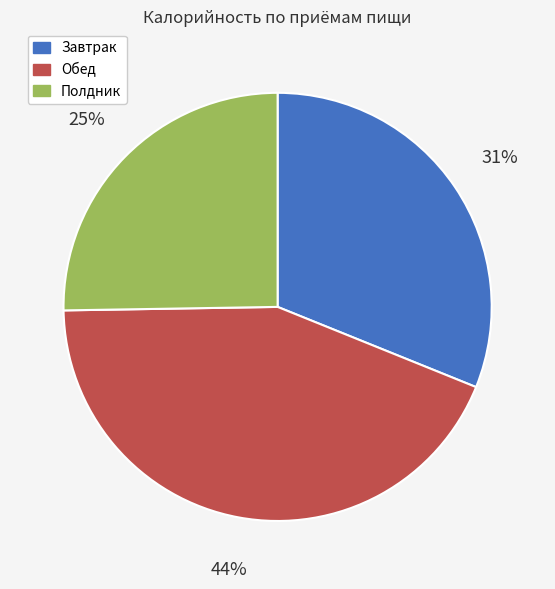

How many slices are in this pie chart?

3